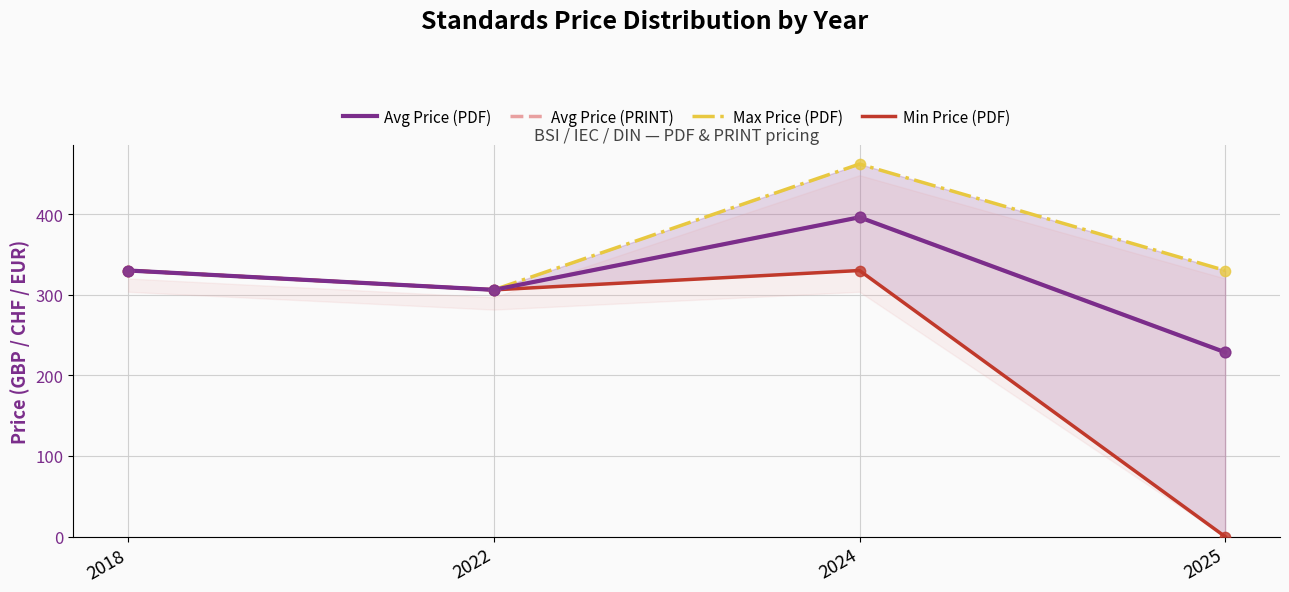

What is the total value across all series at 2025?

787.2